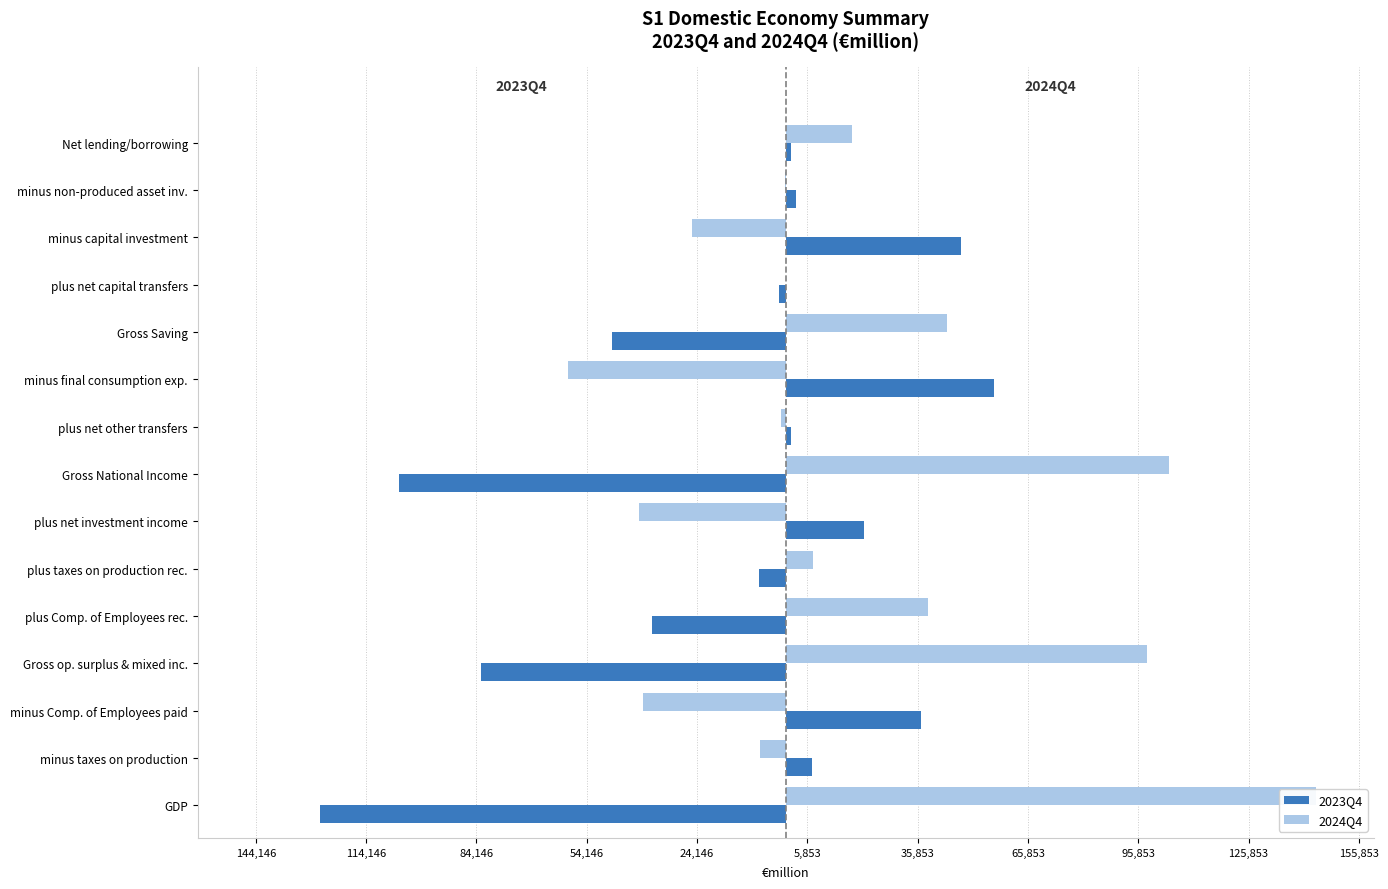

Reading right to left, extract all data points from this chart.

2023Q4: 1492.9	2745.6	47718.8	-1772.5	-47199.1	56695.8	1369.0	-105263.9	21346.3	-7294.3	-36468.5	-82847.4	36725.0	7228.5	-126800.9
2024Q4: 17916.3	-327.7	-25546.9	66.4	43724.5	-59353.4	-1251.5	104329.4	-39933.5	7341.3	38775.6	98146.1	-38902.8	-7097.2	144146.1